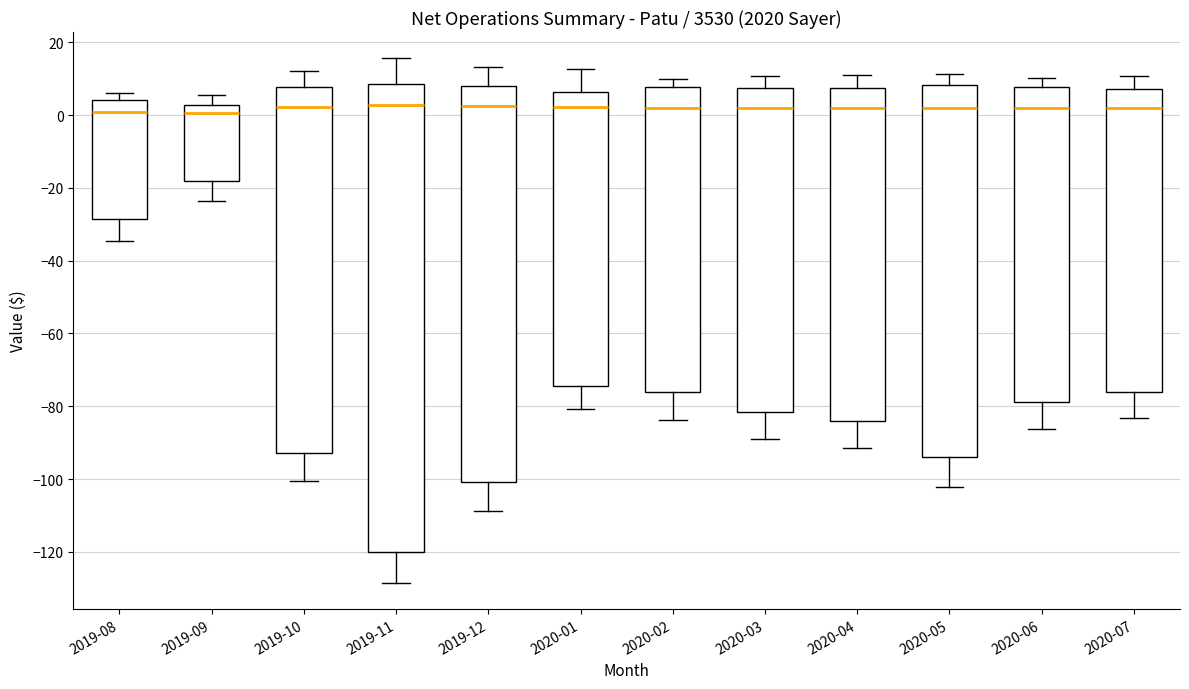

Comparing the boxes themselves (not the whiskers), which one is the tallest?

2019-11